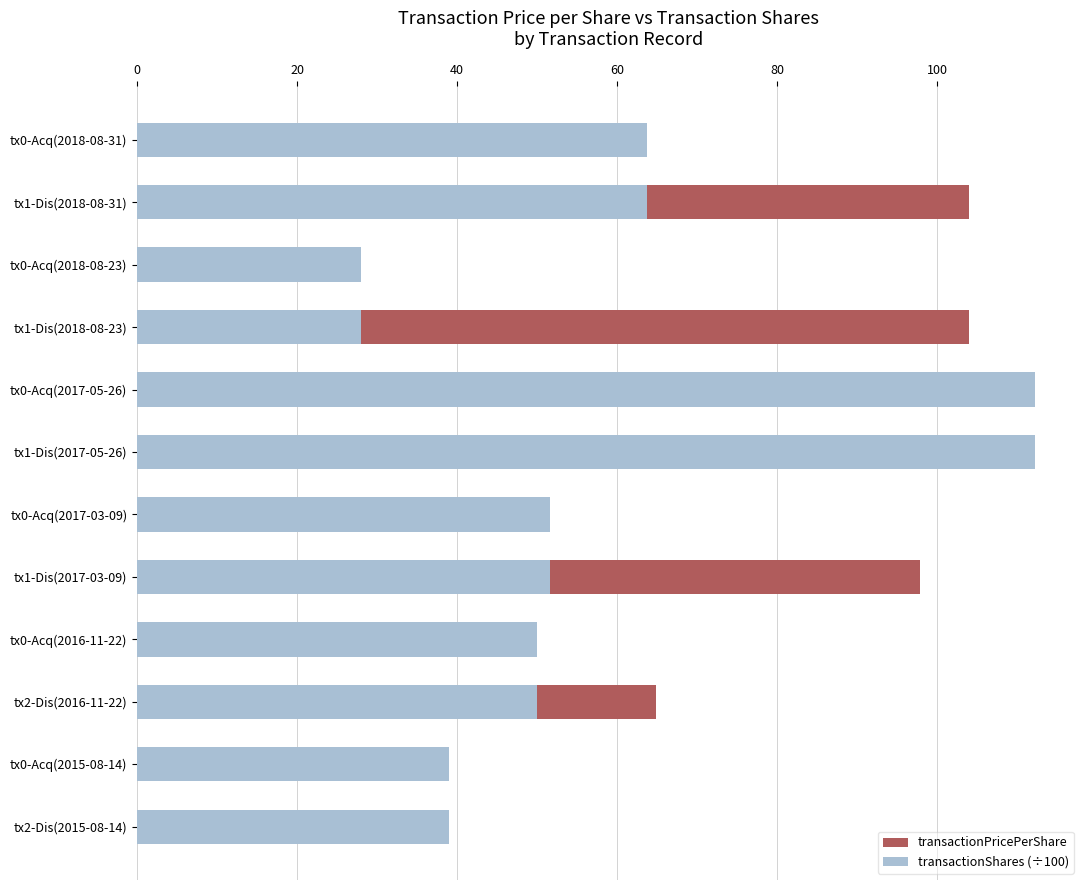

How many bars are there in total?

24